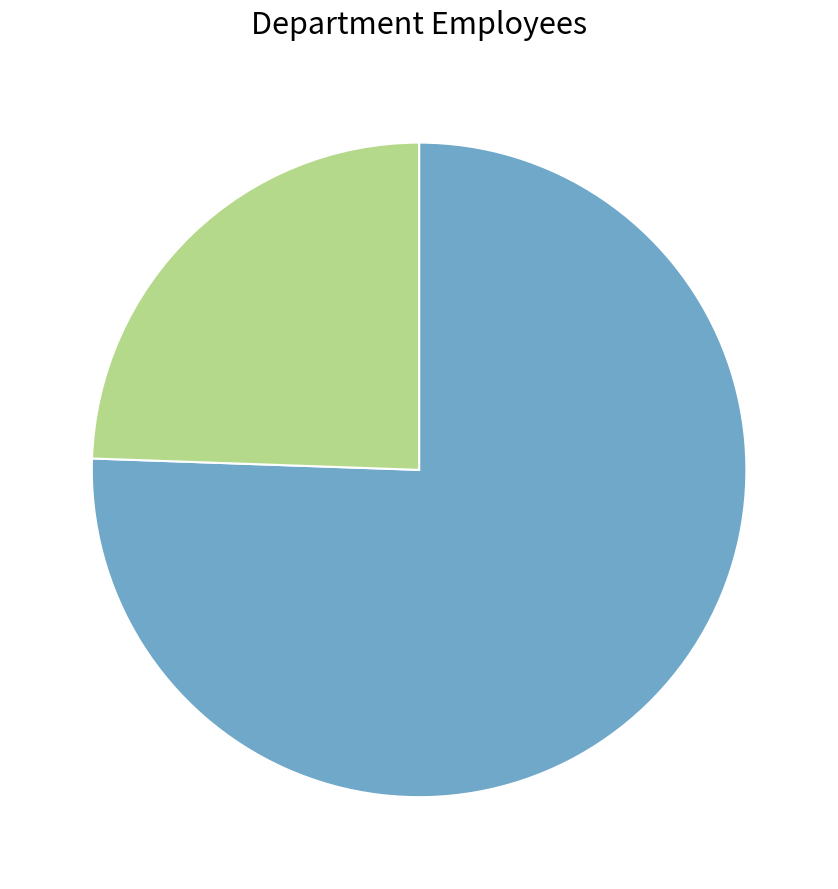

Is there a majority slice in this chart?

Yes